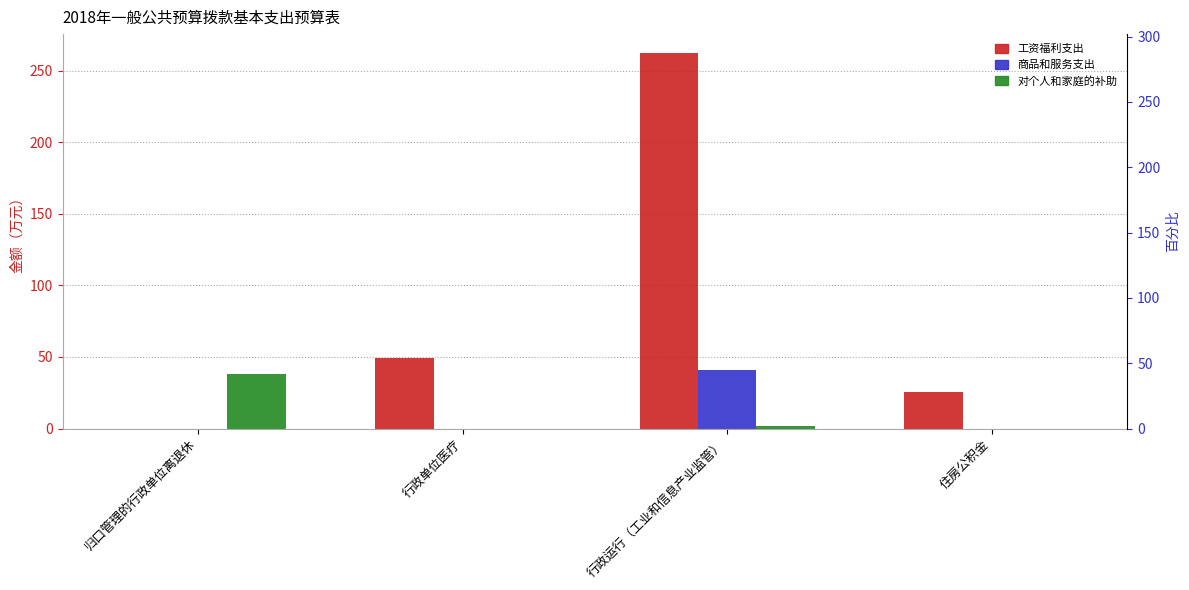

At how many categories does at least one series exceed 258?

1